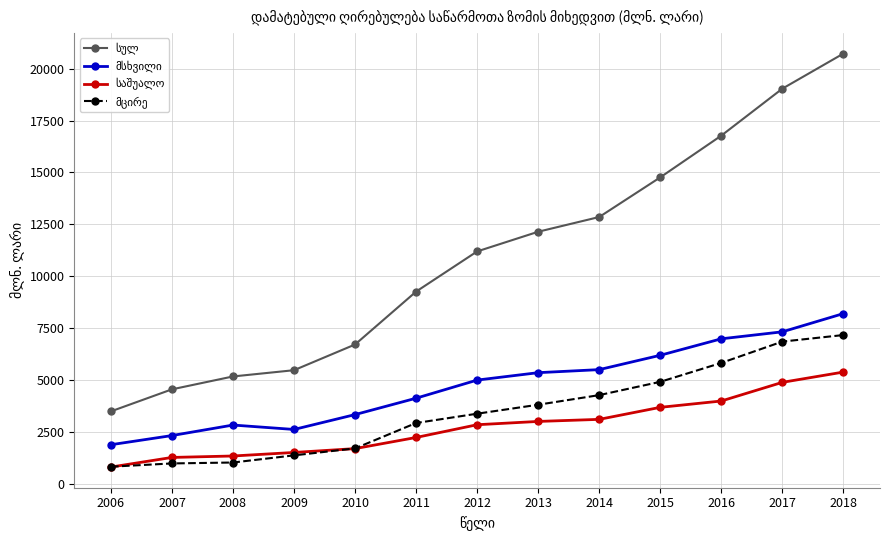

At how many categories does at least one series exceed 10883?

7